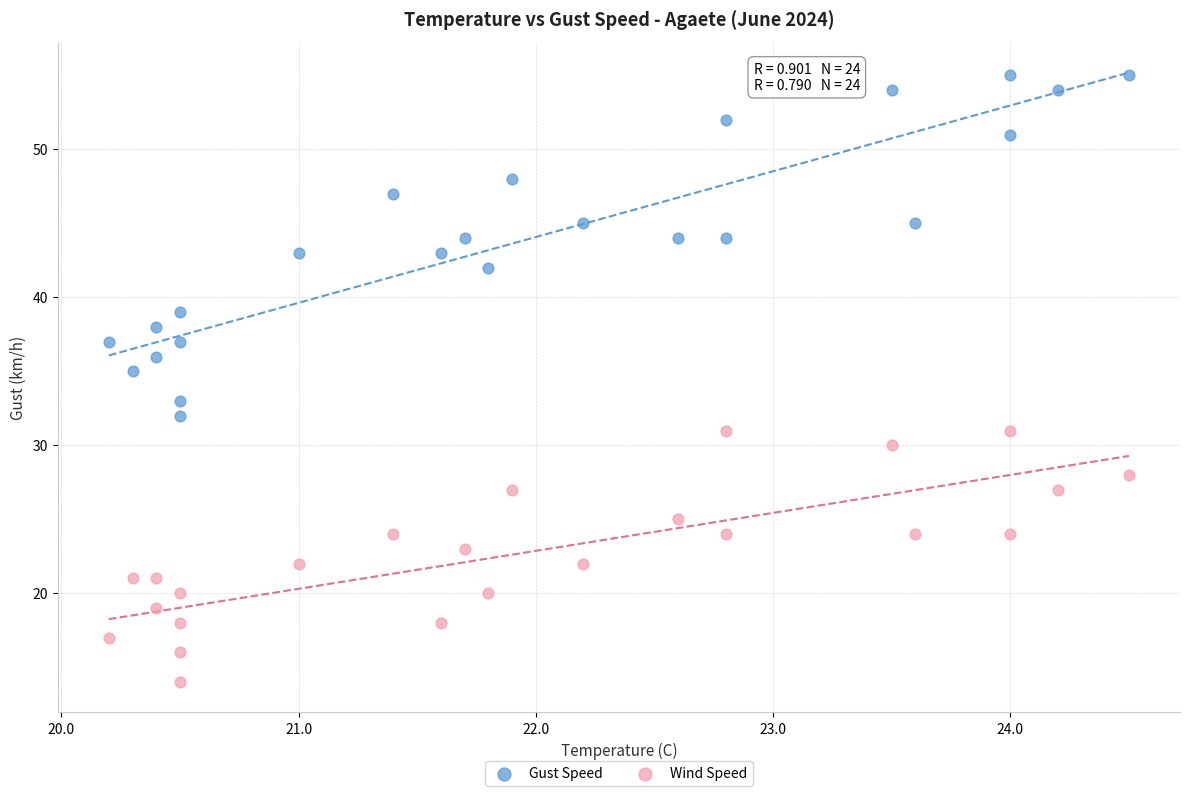

Which series reaches the maximum Y coordinate?

Gust Speed